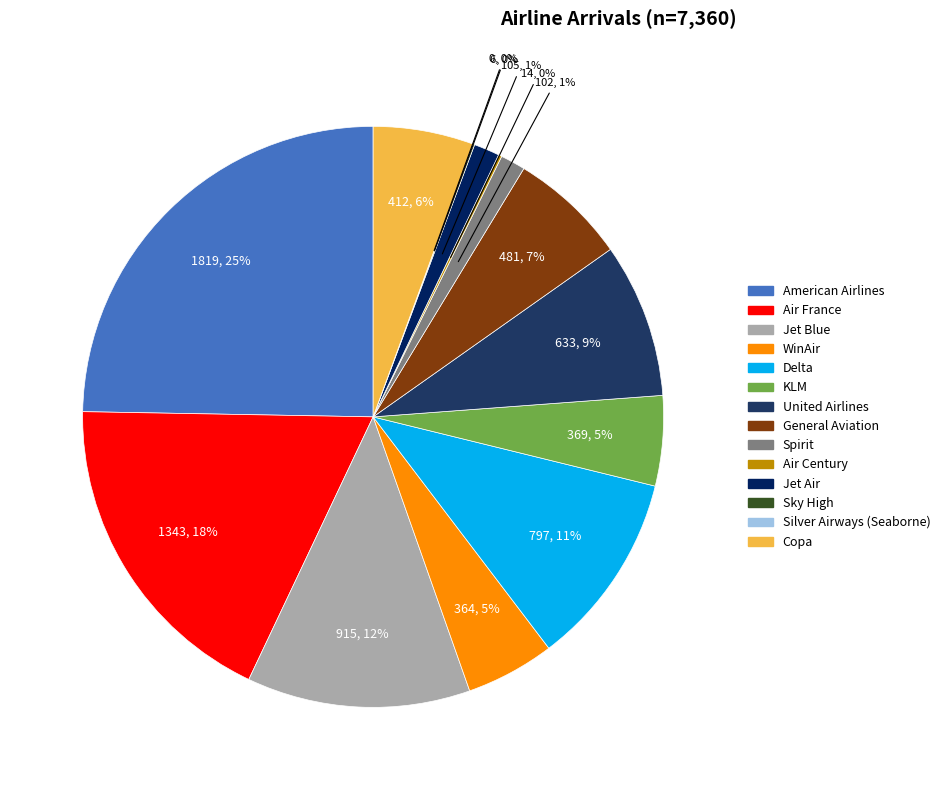

What is the smallest slice in the pie chart?

Silver Airways (Seaborne)